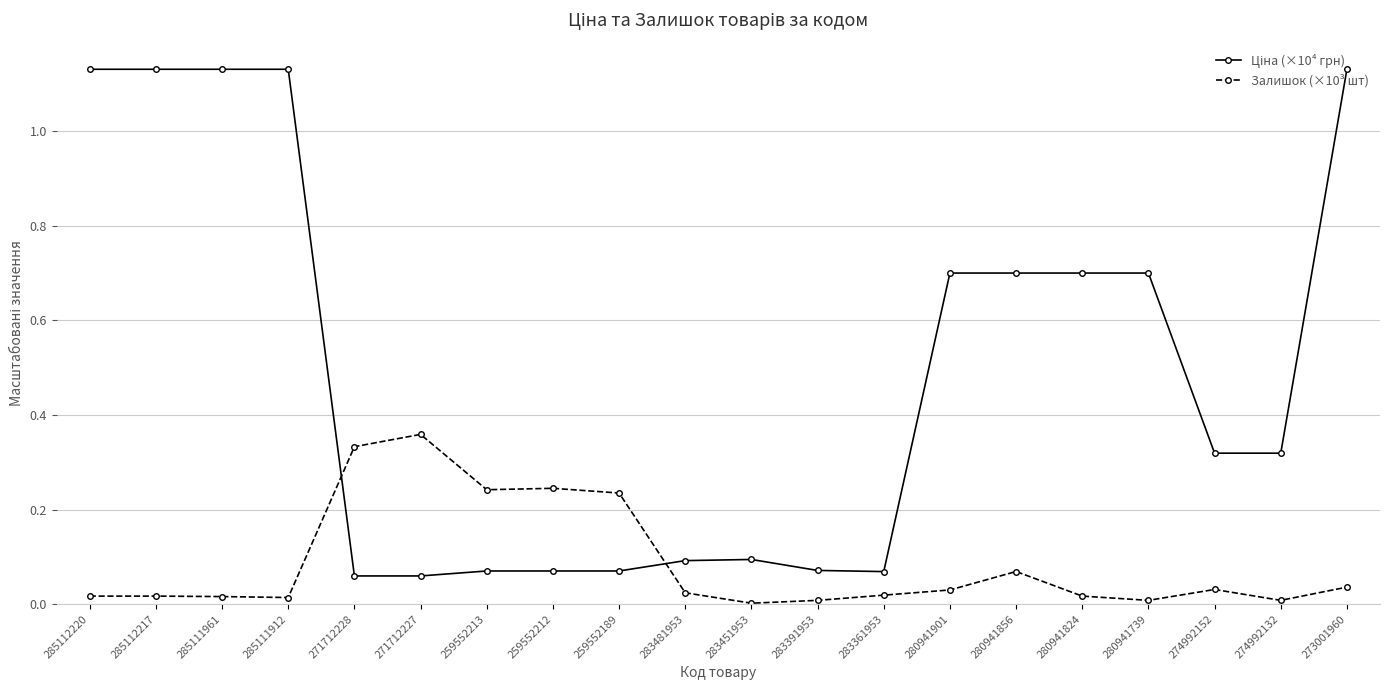

Which series changed the most between 271712227 and 259552212?

Залишок (×10³ шт)